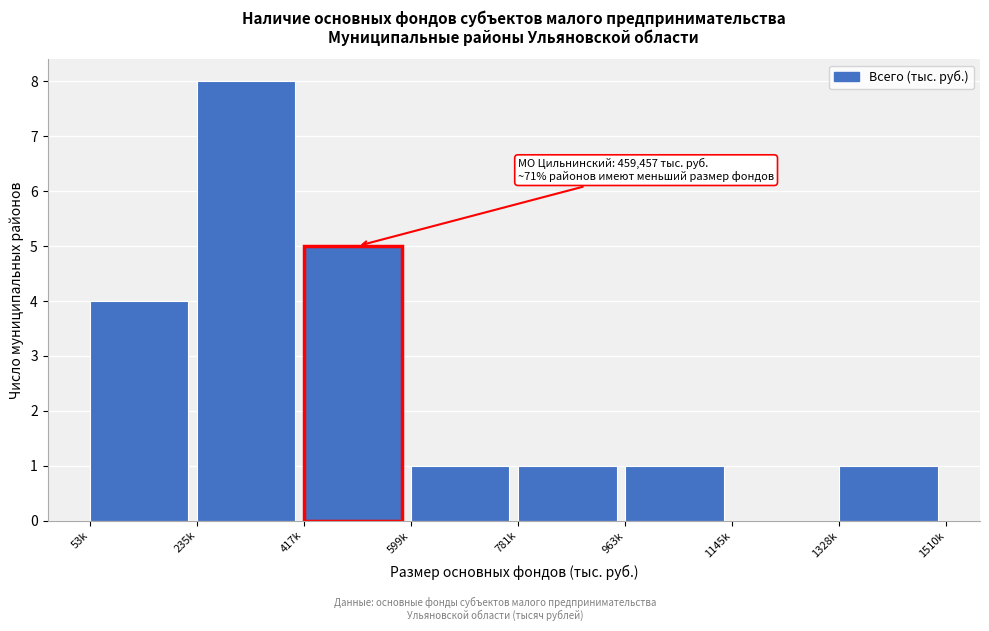

What is the sum of all values?

21